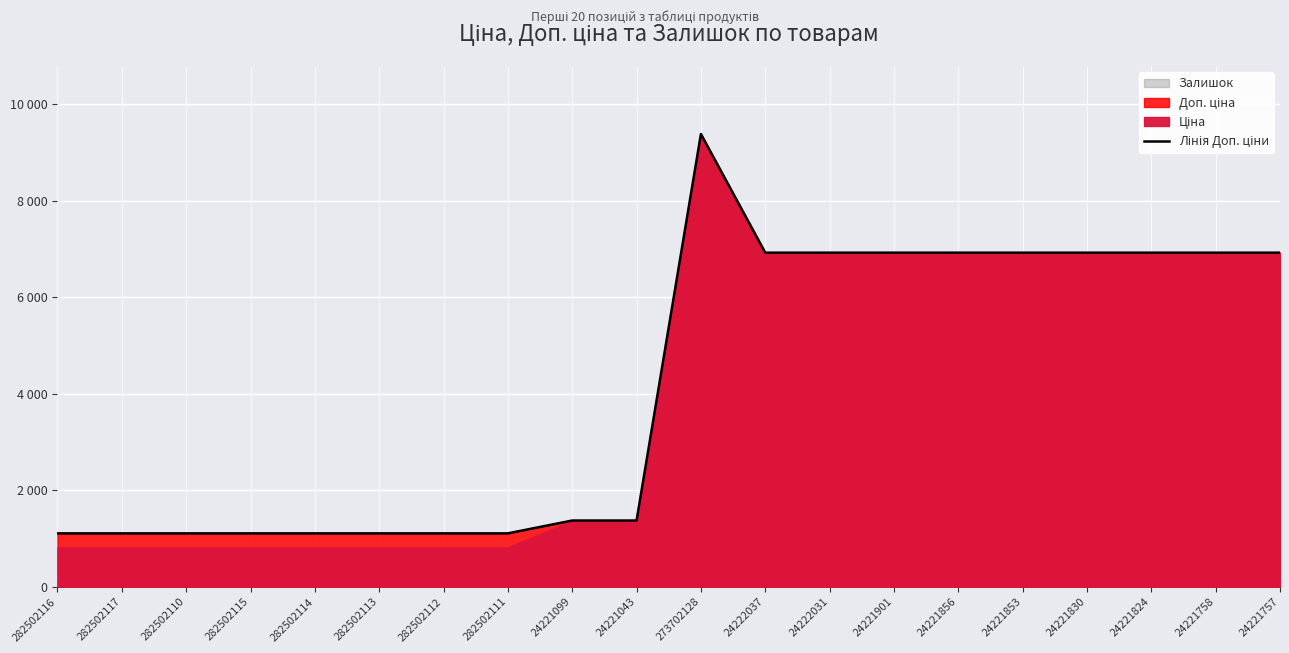

The value at 282502112 is 1109.2. True or false?

True